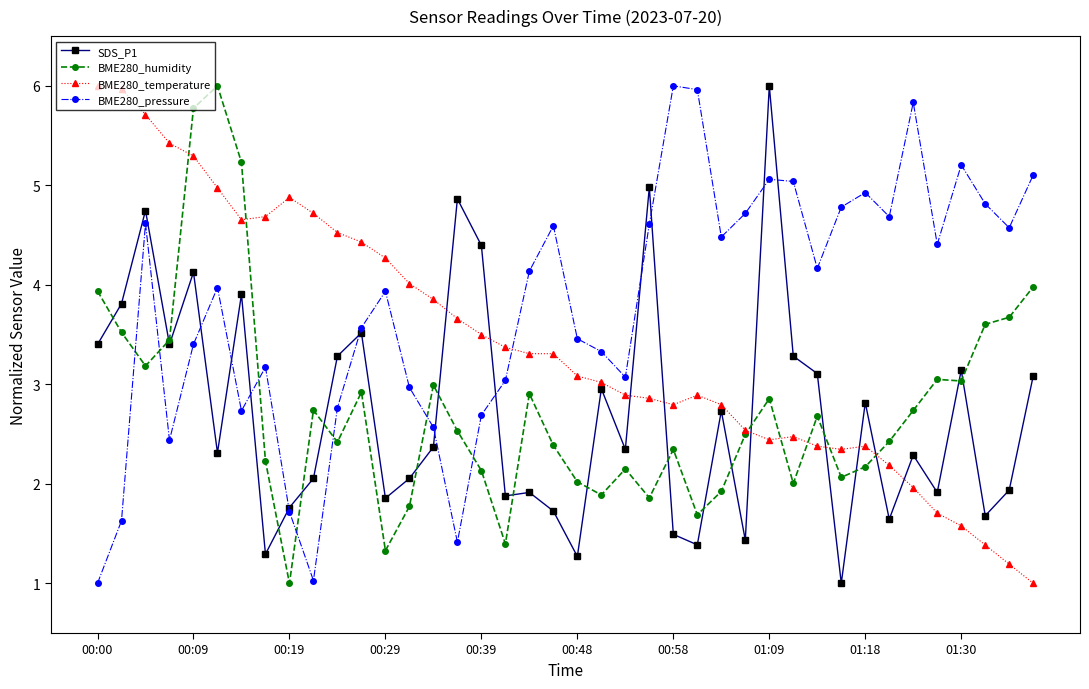

What is the lowest value of the BME280_pressure series?

1.0